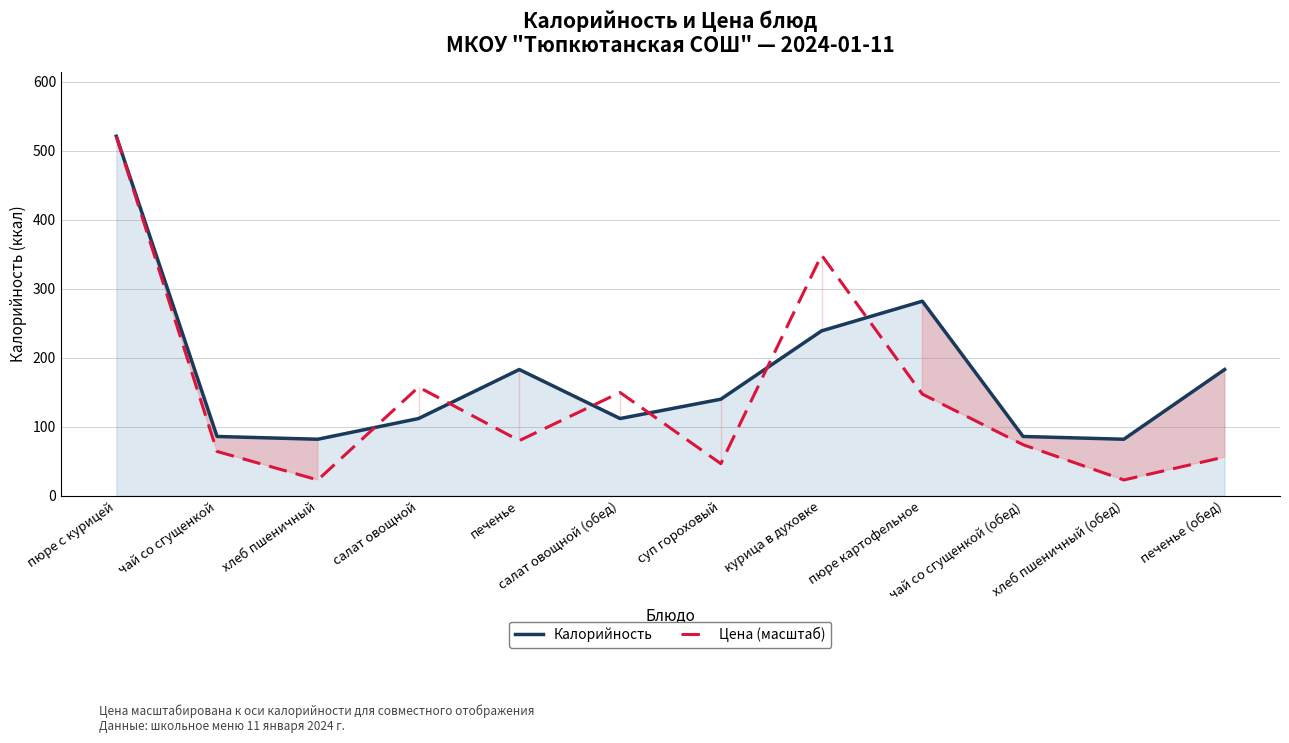

What value does the Калорийность series have at пюре с курицей?

521.0